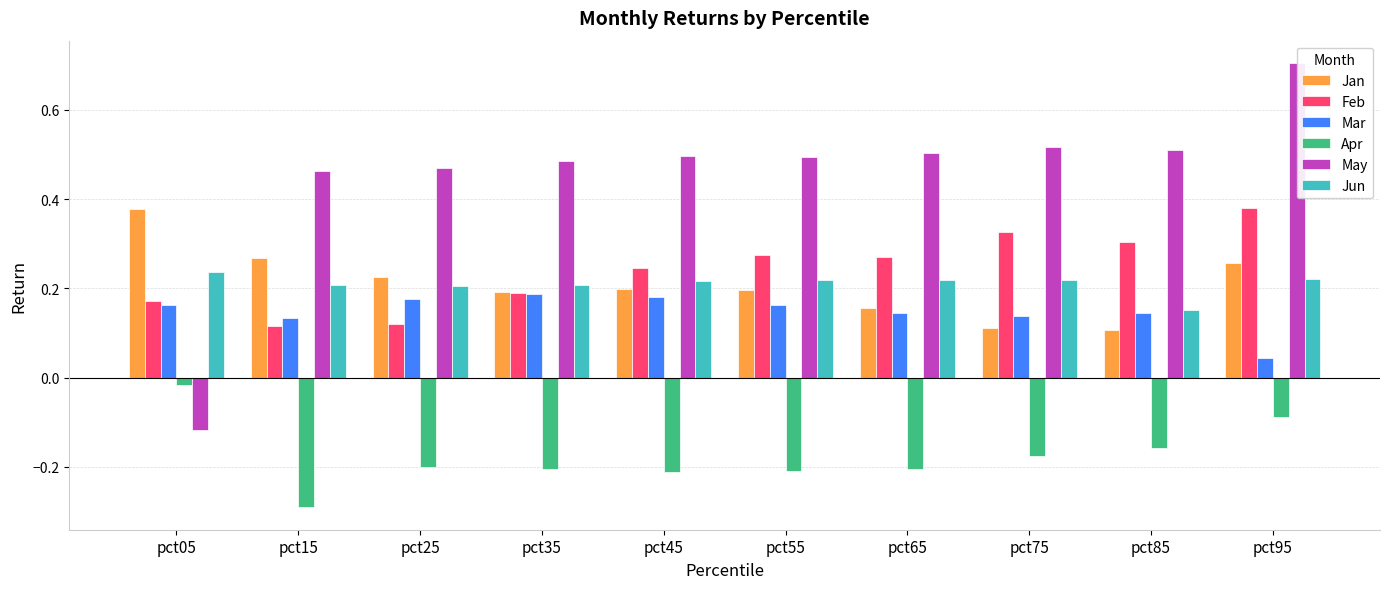

Is the value of Jan at pct05 greater than the value of Jun at pct55?

Yes